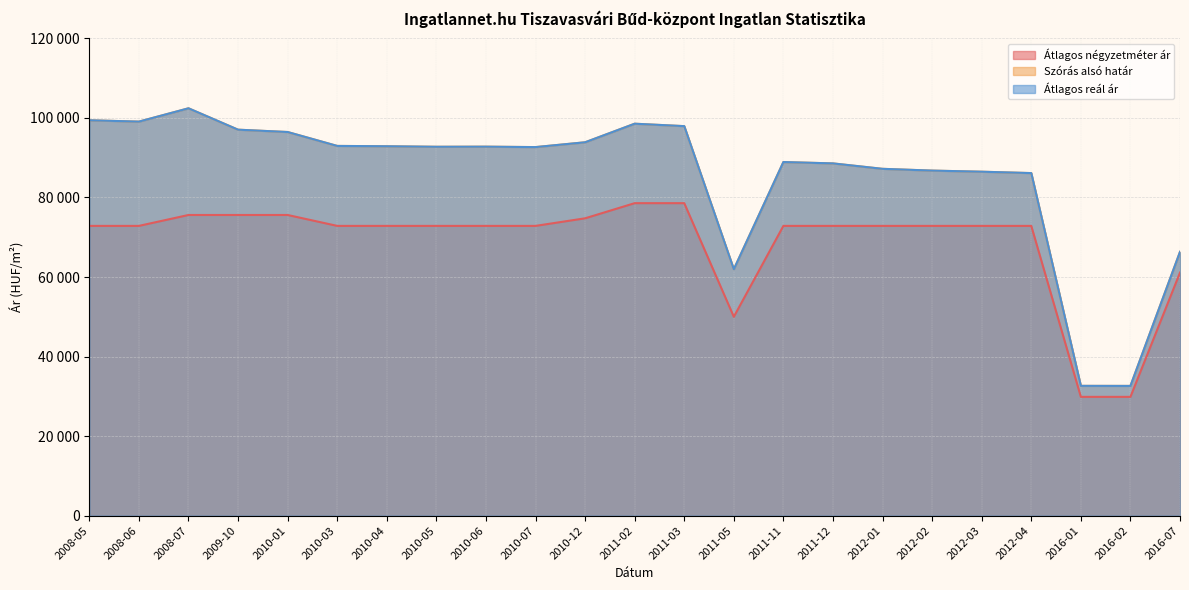

True or false: Átlagos reál ár and Szórás alsó határ intersect in this chart.

False